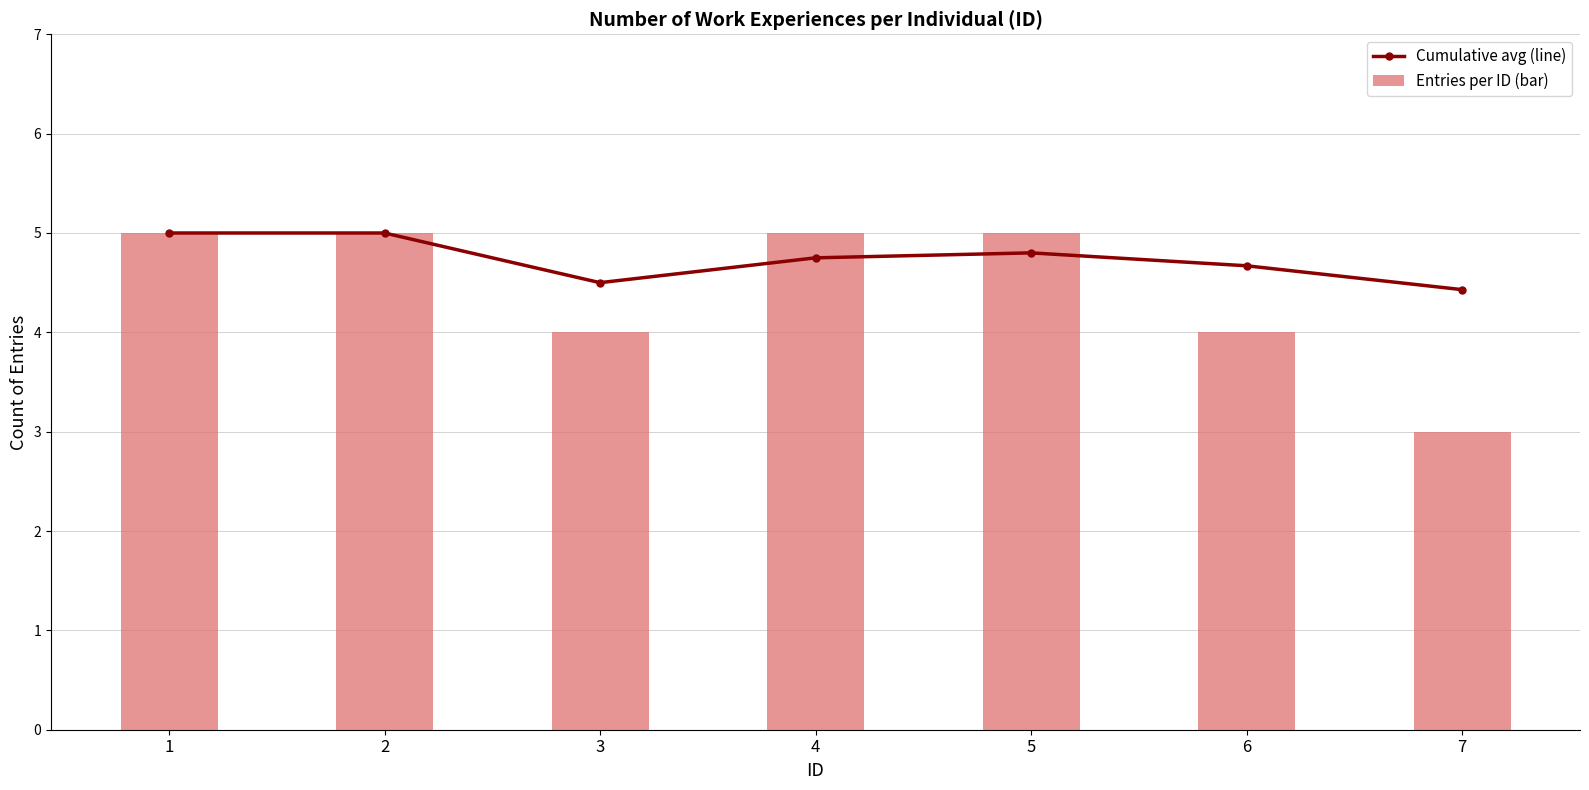

List the series in order of their overall mean, highest first.

Cumulative avg (line), Entries per ID (bar)